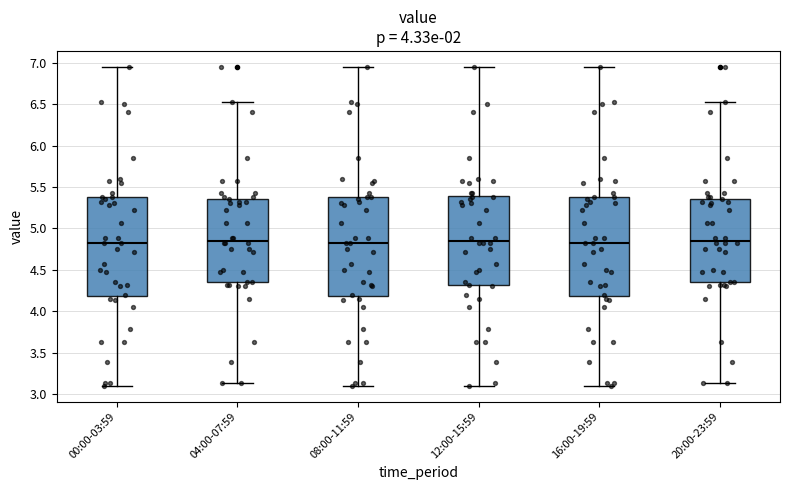

Reading left to right, read every box against the y-axis: the position of its median line, the range the box covers, and the ends of its whiskers. The values are not printed on the chart, so give them approximately, as read against the axis.

00:00-03:59: median 4.80, box 4.20 to 5.40, whiskers 3.10 to 6.95
04:00-07:59: median 4.85, box 4.35 to 5.35, whiskers 3.15 to 6.55
08:00-11:59: median 4.80, box 4.20 to 5.40, whiskers 3.10 to 6.95
12:00-15:59: median 4.85, box 4.30 to 5.40, whiskers 3.10 to 6.95
16:00-19:59: median 4.80, box 4.20 to 5.40, whiskers 3.10 to 6.95
20:00-23:59: median 4.85, box 4.35 to 5.35, whiskers 3.15 to 6.55